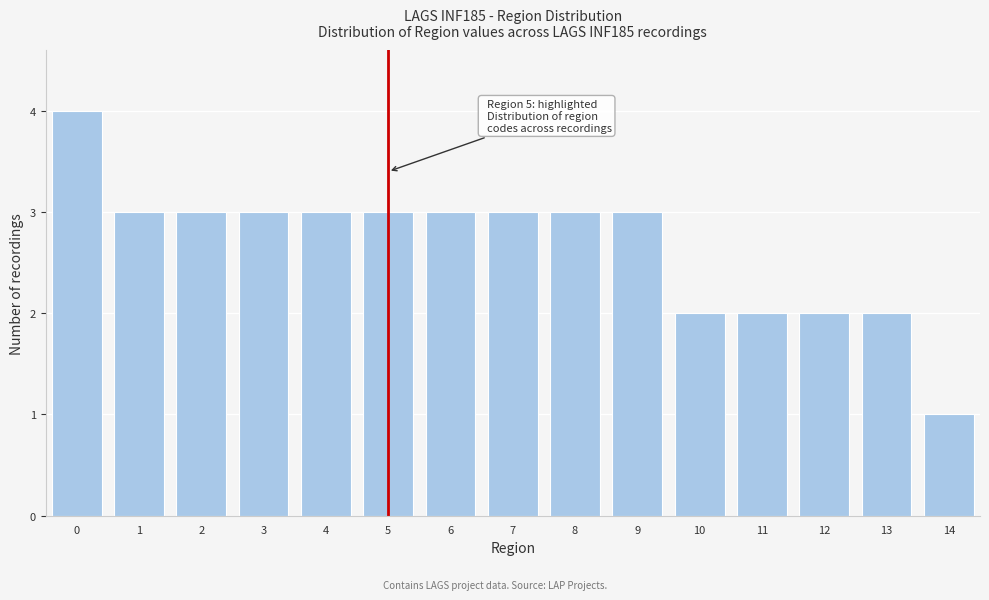

Reading left to right, list all the values displayed in this chart.

4	3	3	3	3	3	3	3	3	3	2	2	2	2	1